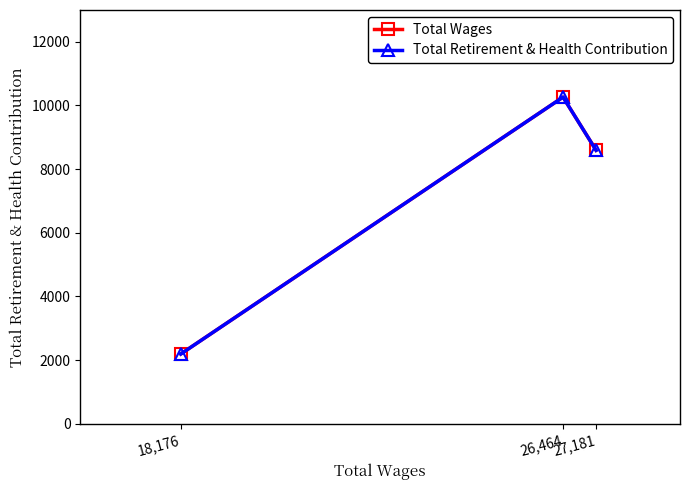

What is the difference between the maximum and minimum values in the Total Wages series?

8070